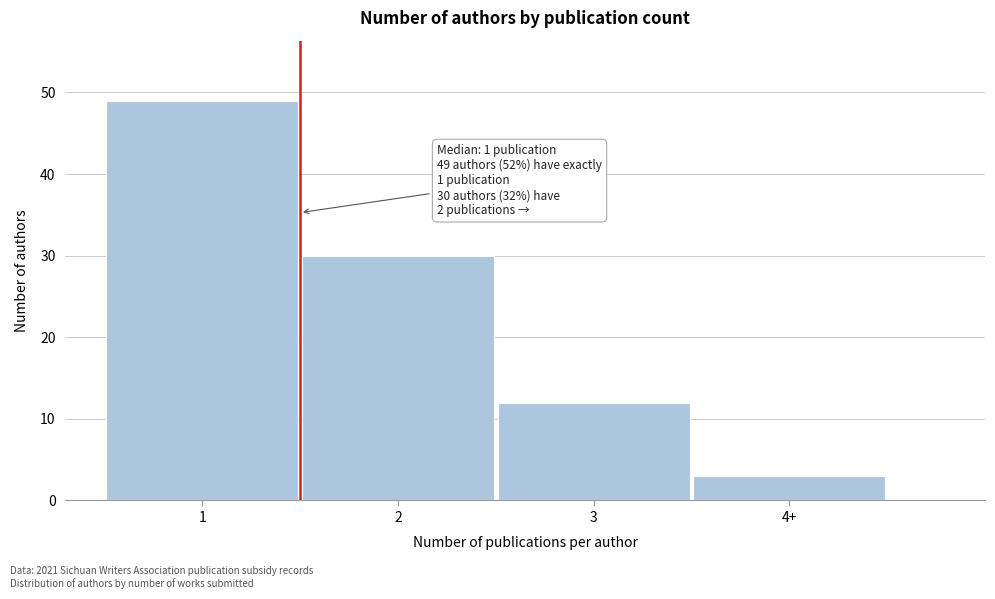

Reading left to right, what are all the values shown in this chart?

1=49	2=30	3=12	4+=3